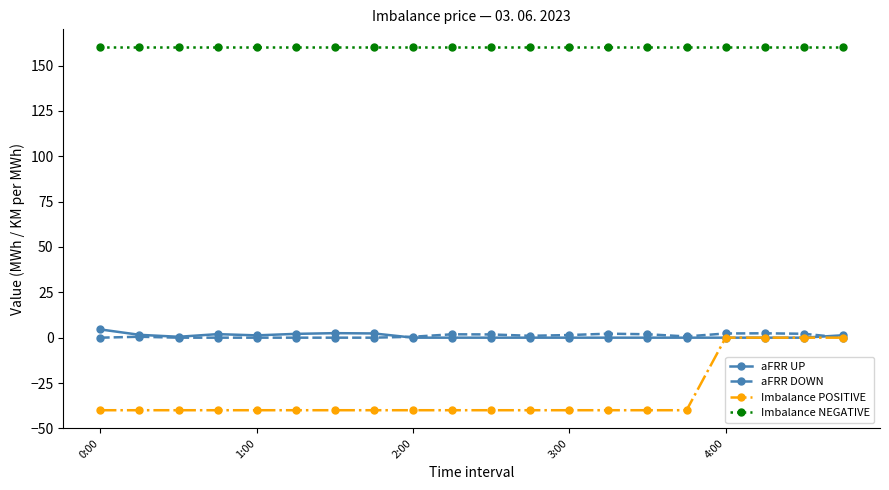

What is the greatest value displayed?

160.0